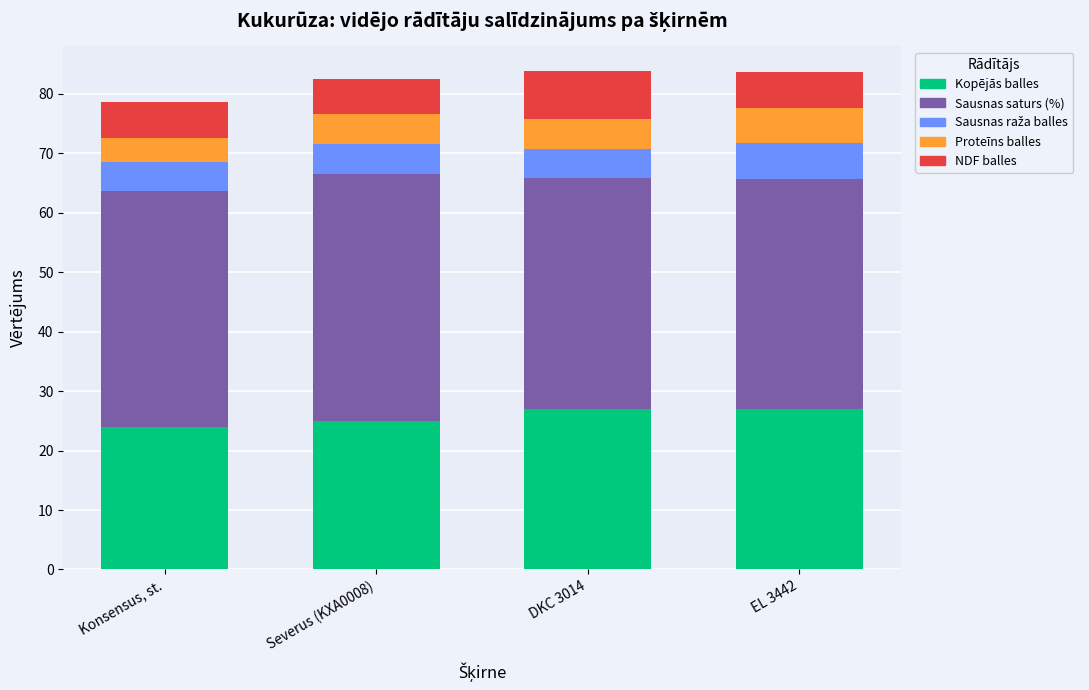

The Kopējās balles series shows 25.0 at Severus (KXA0008). True or false?

True